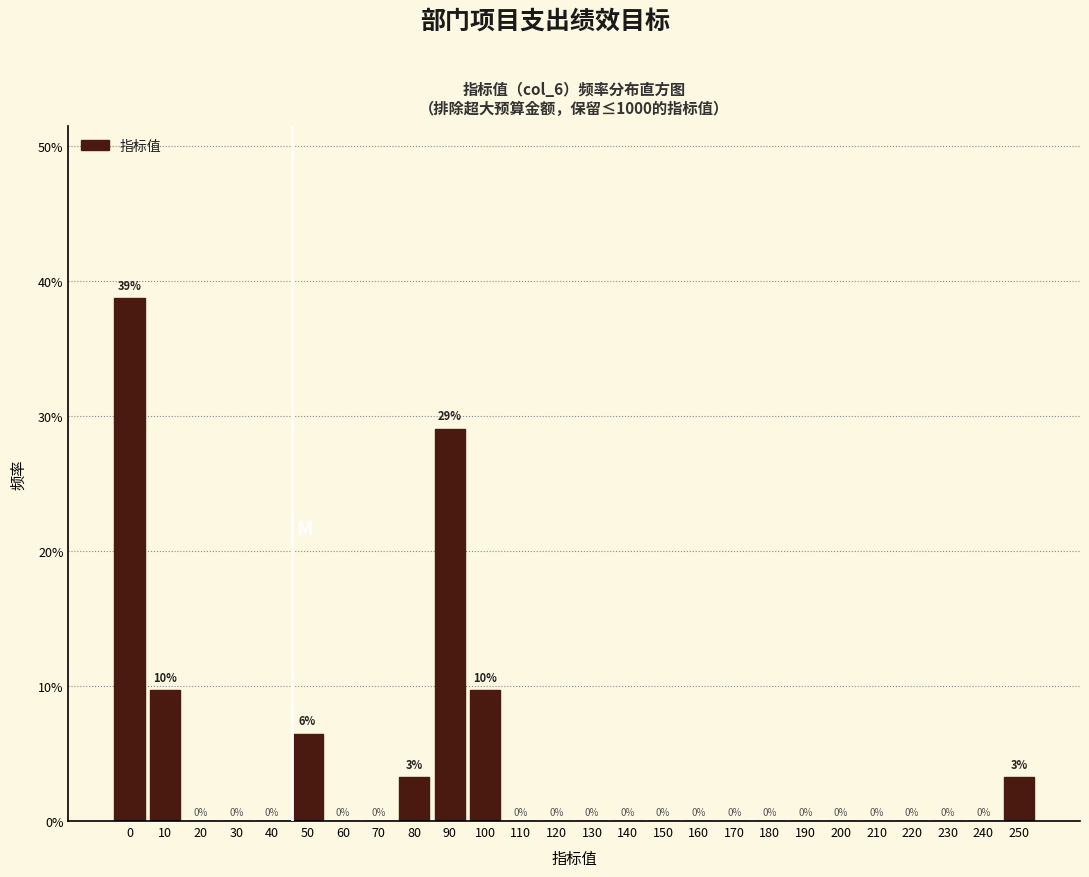

What is the maximum value shown in the chart?

38.7